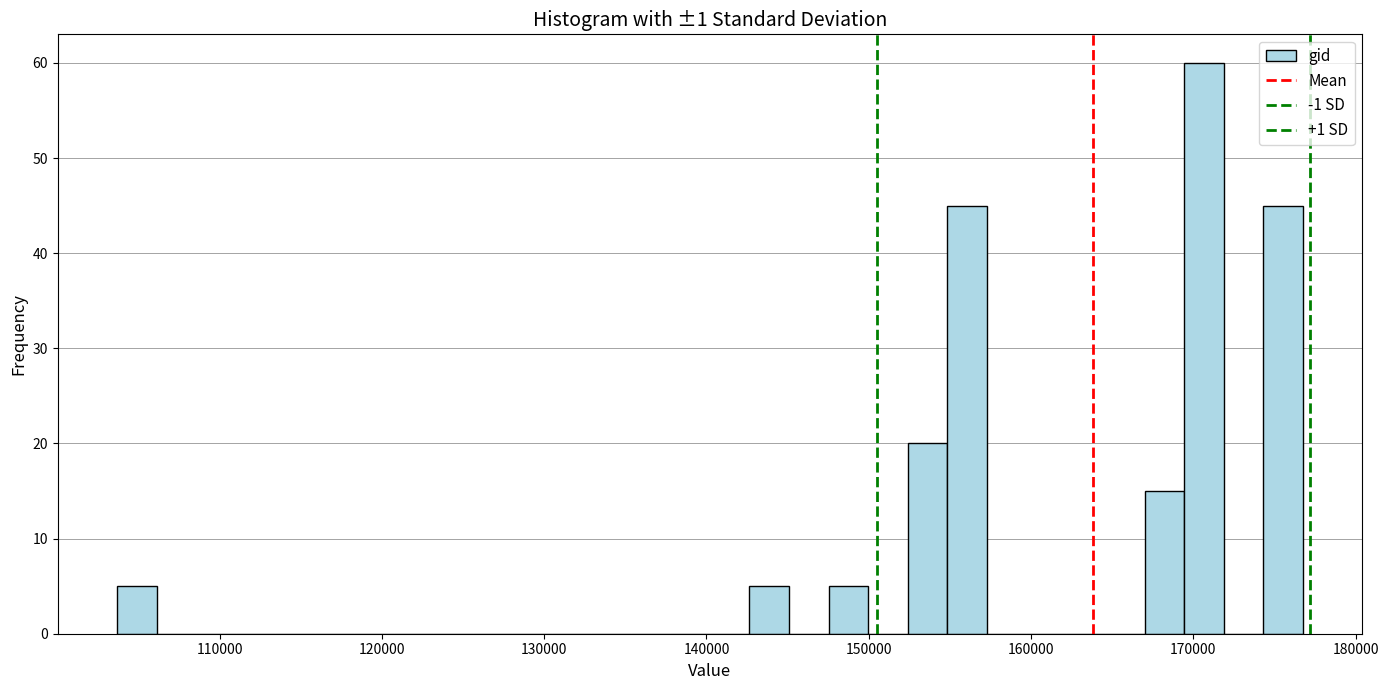

Read against the x-axis, roughly where is the centre of the tallest bar?

171000